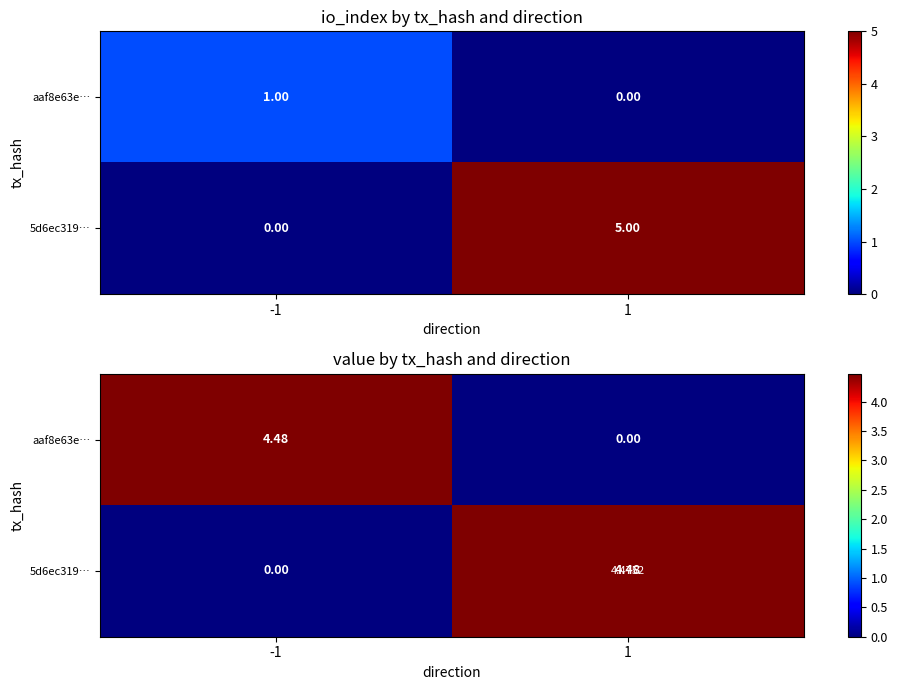

Where does the aaf8e63e… series first go above 4?

-1